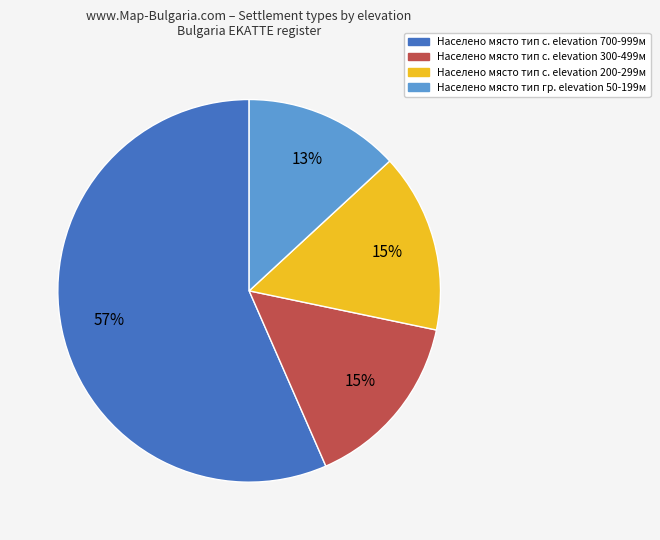

Is there any slice that represents more than half of the pie?

Yes